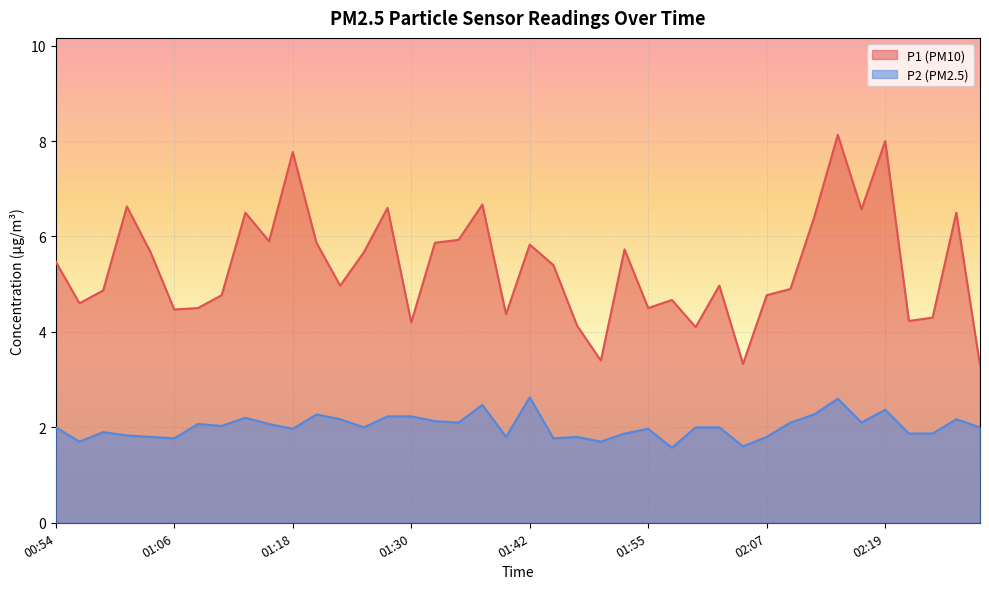

What is the difference between the P1 values at 02:19 and 01:37?

1.3